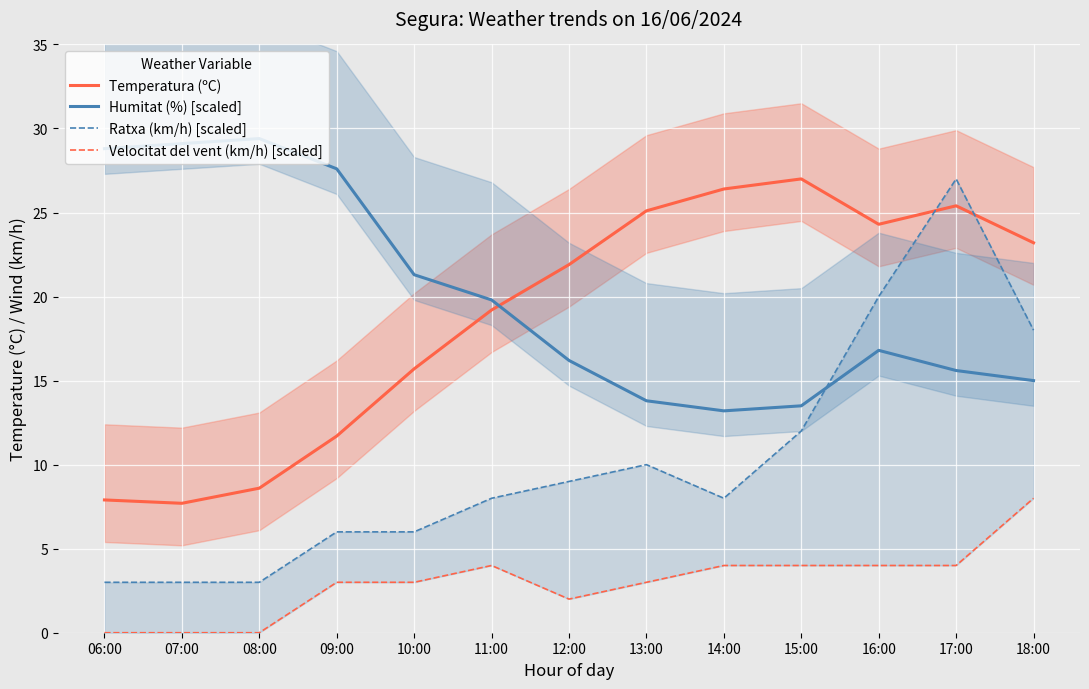

Reading left to right, what are all the values shown in this chart?

Temperatura (ºC): 06:00=7.9	07:00=7.7	08:00=8.6	09:00=11.7	10:00=15.7	11:00=19.2	12:00=21.9	13:00=25.1	14:00=26.4	15:00=27.0	16:00=24.3	17:00=25.4	18:00=23.2
Humitat (%) [scaled]: 06:00=28.8	07:00=29.1	08:00=29.4	09:00=27.6	10:00=21.3	11:00=19.8	12:00=16.2	13:00=13.8	14:00=13.2	15:00=13.5	16:00=16.8	17:00=15.6	18:00=15.0
Ratxa (km/h) [scaled]: 06:00=3.0	07:00=3.0	08:00=3.0	09:00=6.0	10:00=6.0	11:00=8.0	12:00=9.0	13:00=10.0	14:00=8.0	15:00=12.0	16:00=20.0	17:00=27.0	18:00=18.0
Velocitat del vent (km/h) [scaled]: 06:00=0.0	07:00=0.0	08:00=0.0	09:00=3.0	10:00=3.0	11:00=4.0	12:00=2.0	13:00=3.0	14:00=4.0	15:00=4.0	16:00=4.0	17:00=4.0	18:00=8.0